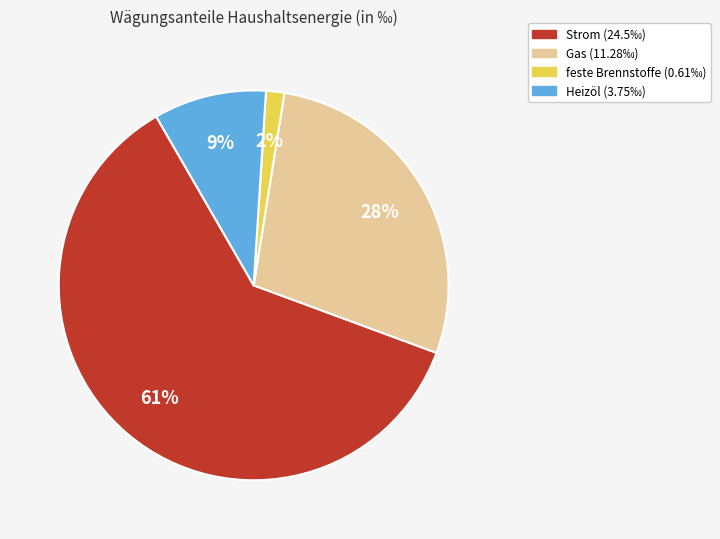

Is there any slice that represents more than half of the pie?

Yes